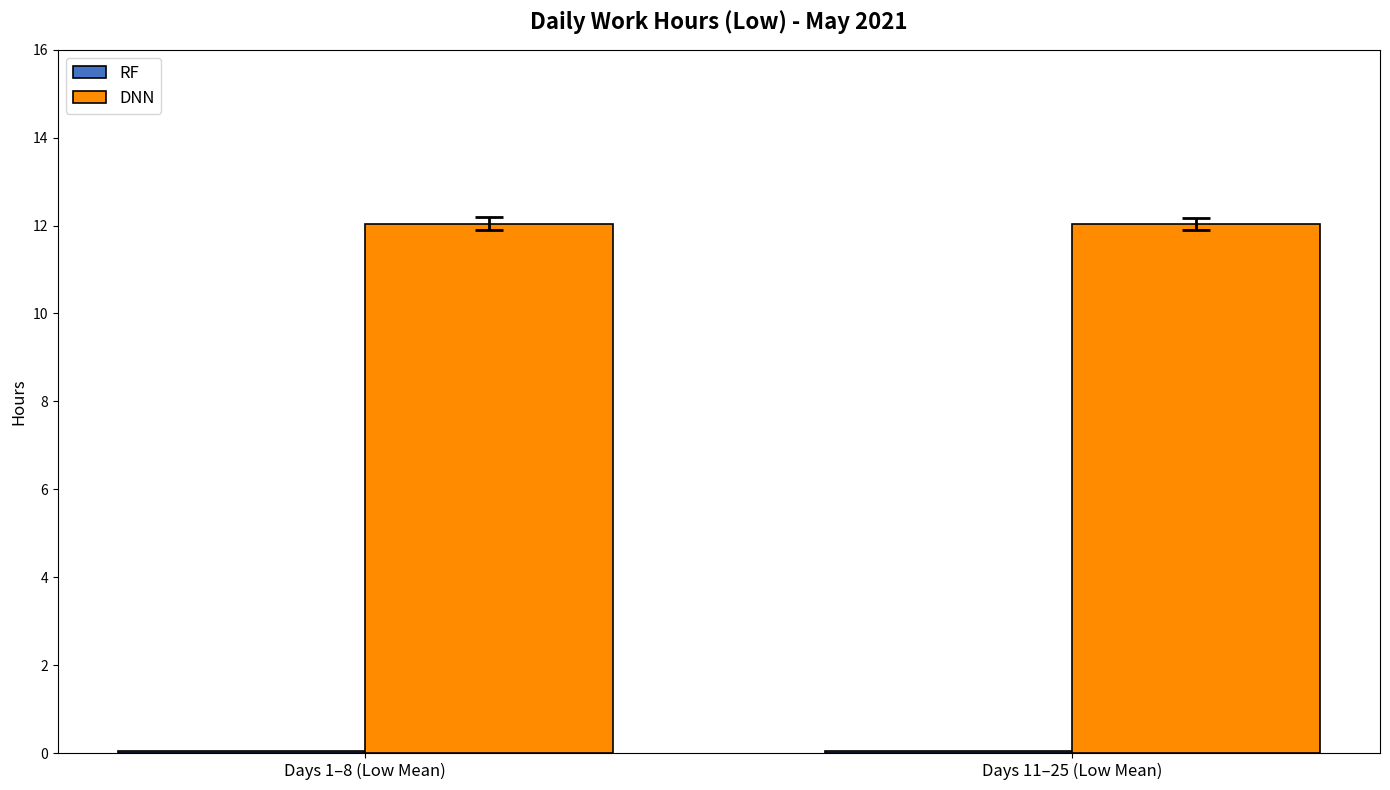

The DNN series shows 8.3 at Days 1–8 (Low Mean). True or false?

False